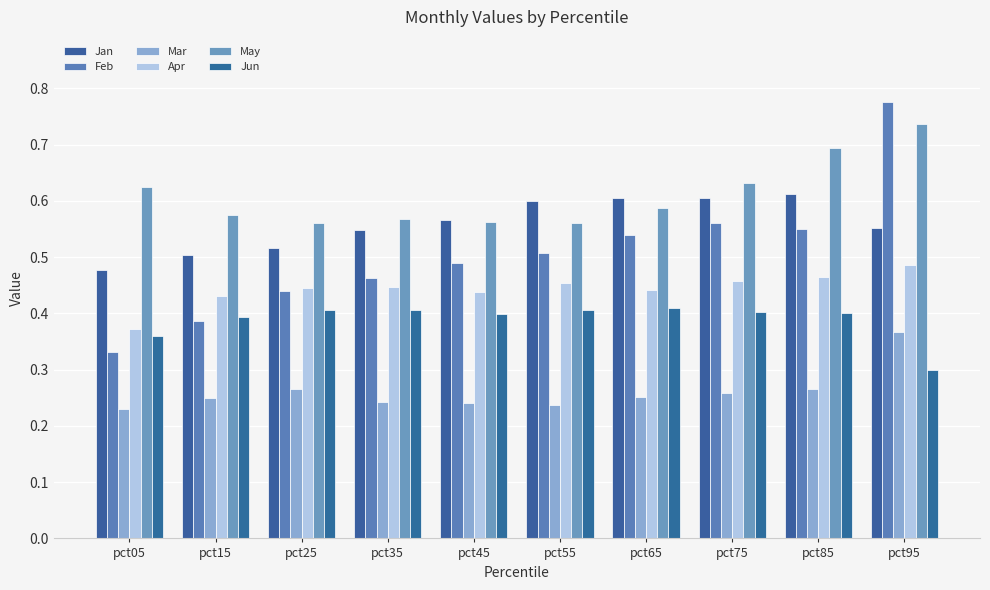

How many bars are there in total?

60